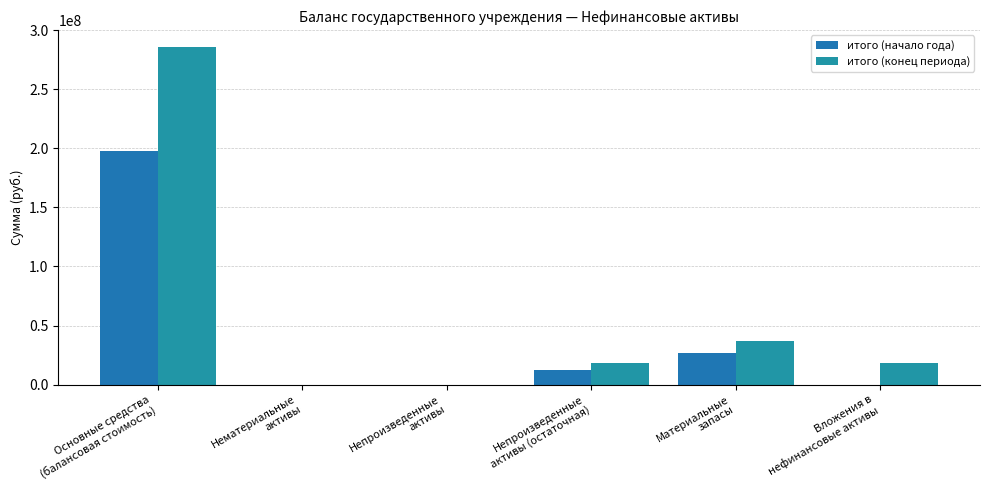

What value does the итого (конец периода) series have at Материальные
запасы?

37244232.8